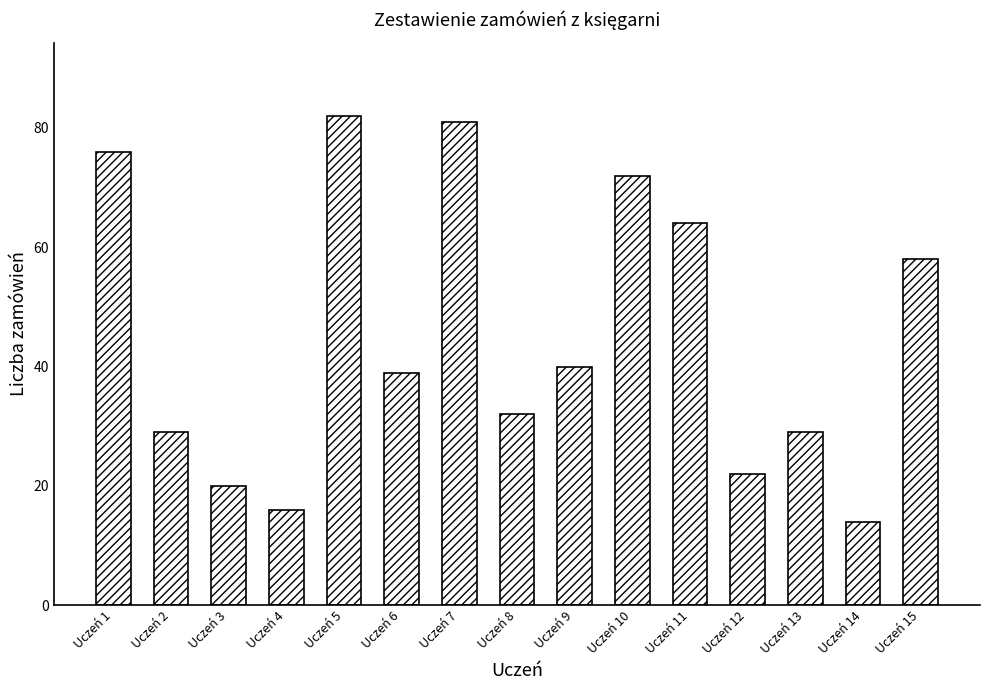

True or false: the data shows 40 at Uczeń 9.

True